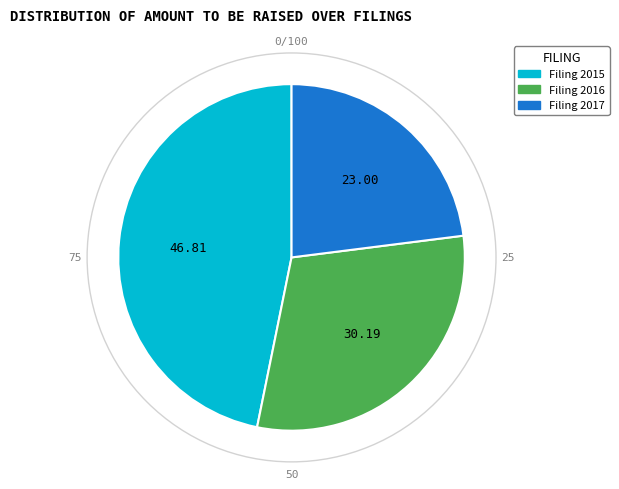

Does any single category account for the majority?

No